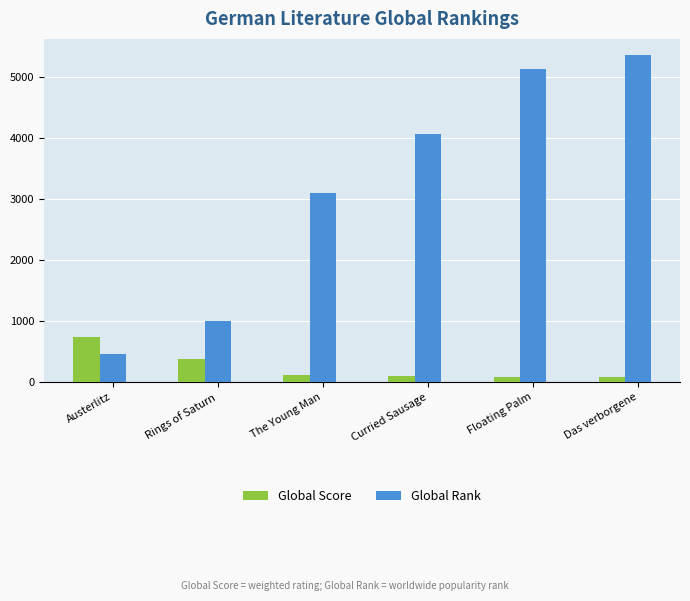

At which label does Global Rank reach its minimum?

Austerlitz